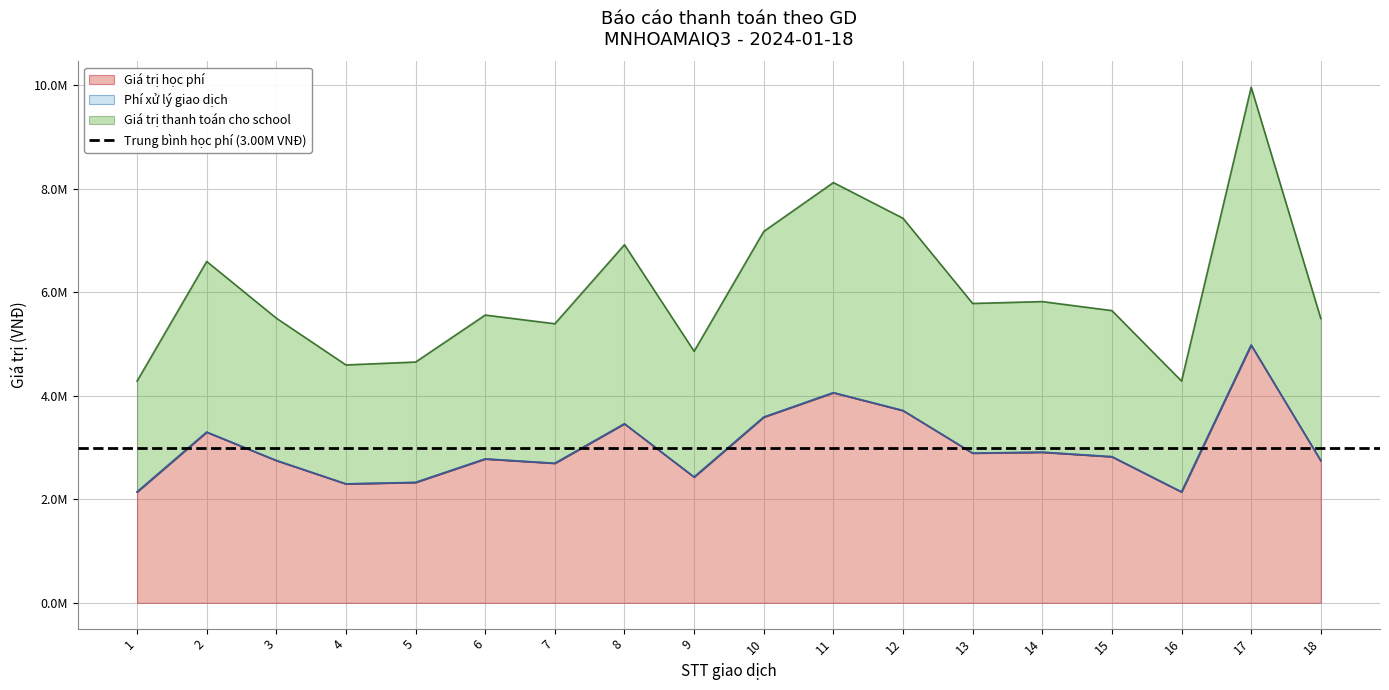

True or false: Giá trị học phí and Giá trị thanh toán cho school cross at least once.

False